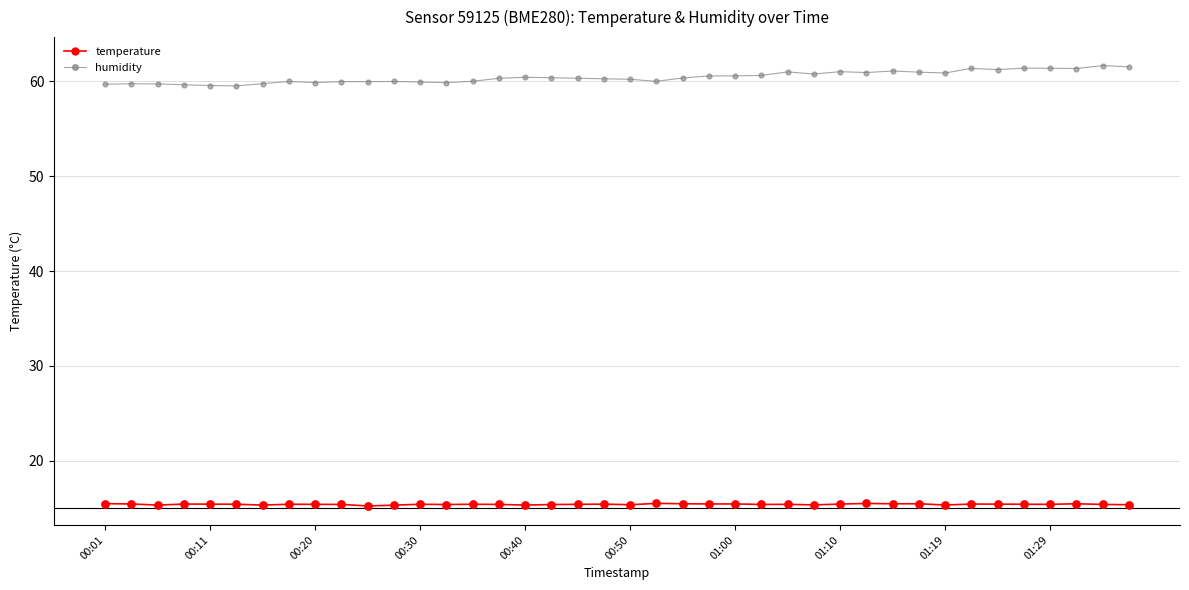

Which series has the widest spread of values?

humidity